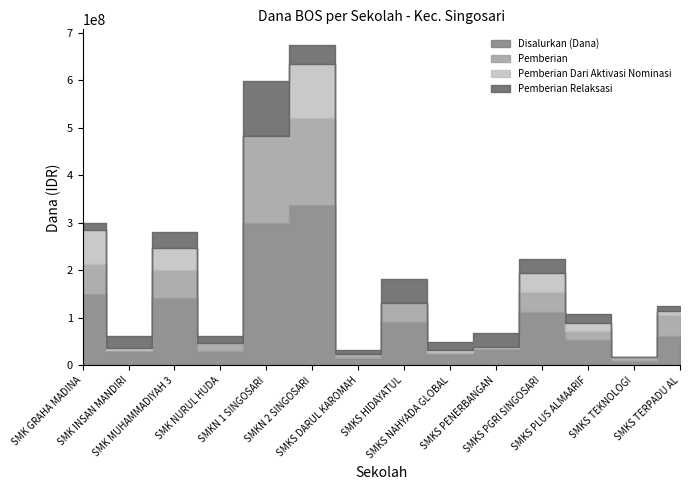

Reading left to right, transcribe all the data shown in this chart.

Disalurkan (Dana): SMK GRAHA MADINA=149500000	SMK INSAN MANDIRI=30500000	SMK MUHAMMADIYAH 3=141000000	SMK NURUL HUDA=31000000	SMKN 1 SINGOSARI=299000000	SMKN 2 SINGOSARI=337000000	SMKS DARUL KAROMAH=16000000	SMKS HIDAYATUL=90500000	SMKS NAHYADA GLOBAL=24500000	SMKS PENERBANGAN=34000000	SMKS PGRI SINGOSARI=112000000	SMKS PLUS ALMAARIF=54000000	SMKS TEKNOLOGI=9000000	SMKS TERPADU AL=62500000
Pemberian: SMK GRAHA MADINA=64500000	SMK INSAN MANDIRI=1000000	SMK MUHAMMADIYAH 3=59500000	SMK NURUL HUDA=16500000	SMKN 1 SINGOSARI=183500000	SMKN 2 SINGOSARI=183500000	SMKS DARUL KAROMAH=8500000	SMKS HIDAYATUL=41000000	SMKS NAHYADA GLOBAL=4500000	SMKS PENERBANGAN=2000000	SMKS PGRI SINGOSARI=42000000	SMKS PLUS ALMAARIF=17500000	SMKS TEKNOLOGI=7000000	SMKS TERPADU AL=44000000
Pemberian Dari Aktivasi Nominasi: SMK GRAHA MADINA=71000000	SMK INSAN MANDIRI=6000000	SMK MUHAMMADIYAH 3=47000000	SMK NURUL HUDA=0	SMKN 1 SINGOSARI=1000000	SMKN 2 SINGOSARI=113500000	SMKS DARUL KAROMAH=0	SMKS HIDAYATUL=1000000	SMKS NAHYADA GLOBAL=3000000	SMKS PENERBANGAN=2000000	SMKS PGRI SINGOSARI=40500000	SMKS PLUS ALMAARIF=18500000	SMKS TEKNOLOGI=2000000	SMKS TERPADU AL=9000000
Pemberian Relaksasi: SMK GRAHA MADINA=14000000	SMK INSAN MANDIRI=23500000	SMK MUHAMMADIYAH 3=34500000	SMK NURUL HUDA=14500000	SMKN 1 SINGOSARI=114500000	SMKN 2 SINGOSARI=40000000	SMKS DARUL KAROMAH=7500000	SMKS HIDAYATUL=48500000	SMKS NAHYADA GLOBAL=17000000	SMKS PENERBANGAN=30000000	SMKS PGRI SINGOSARI=29500000	SMKS PLUS ALMAARIF=18000000	SMKS TEKNOLOGI=0	SMKS TERPADU AL=9500000